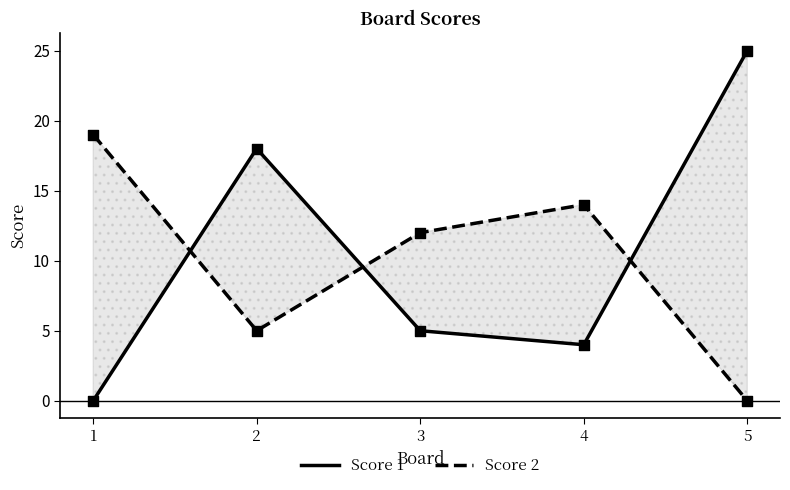

Which series has the widest spread of Y values?

Score 1